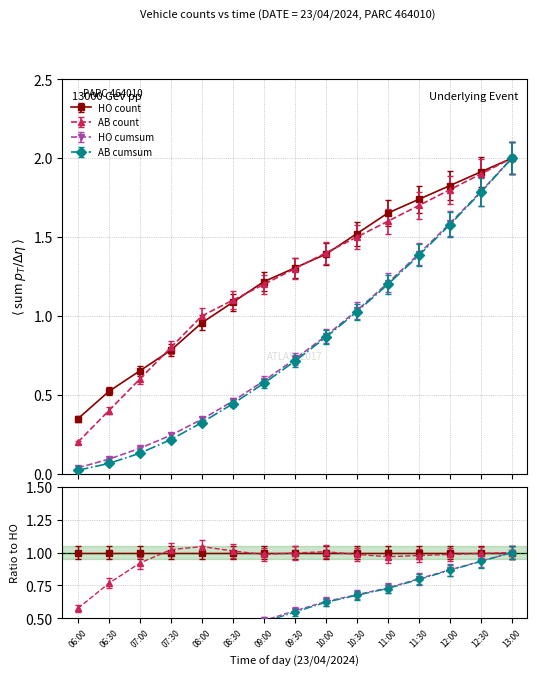

Which series has the largest total across all categories?

HO count